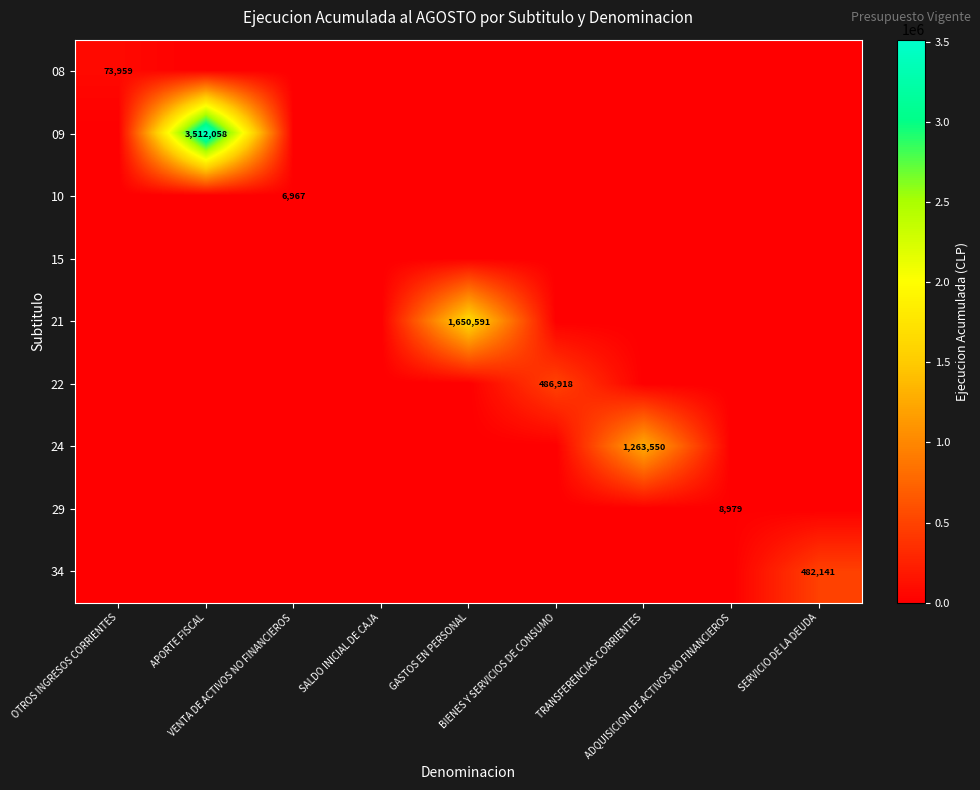

At how many categories does at least one series exceed 2900077?

1